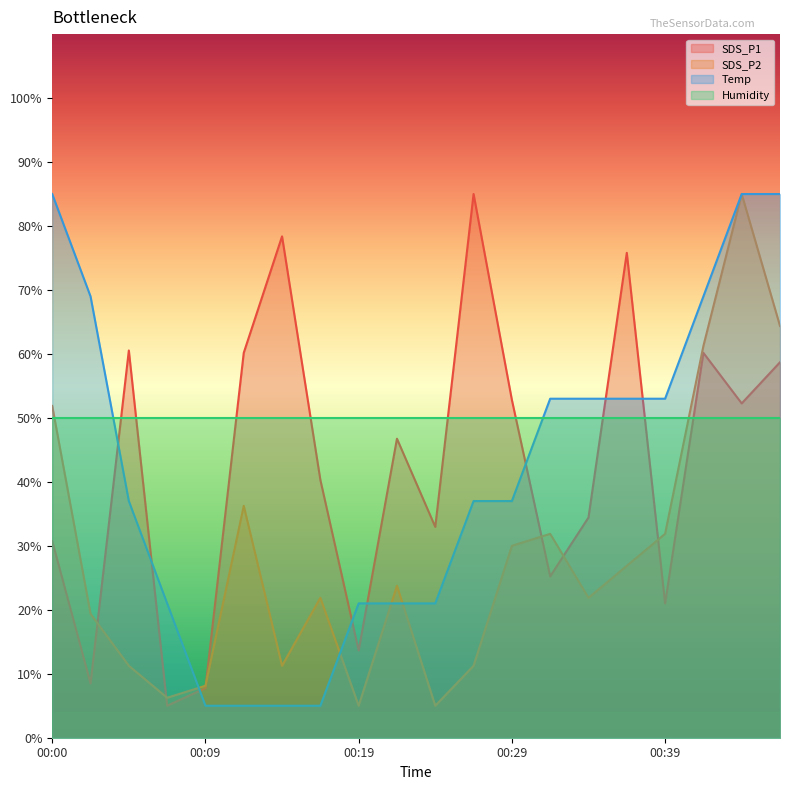

Which category has the lowest value across all series?

00:07